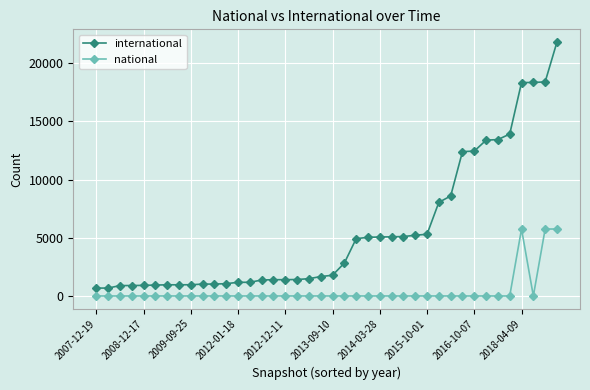

List the series in order of their overall mean, lowest first.

national, international